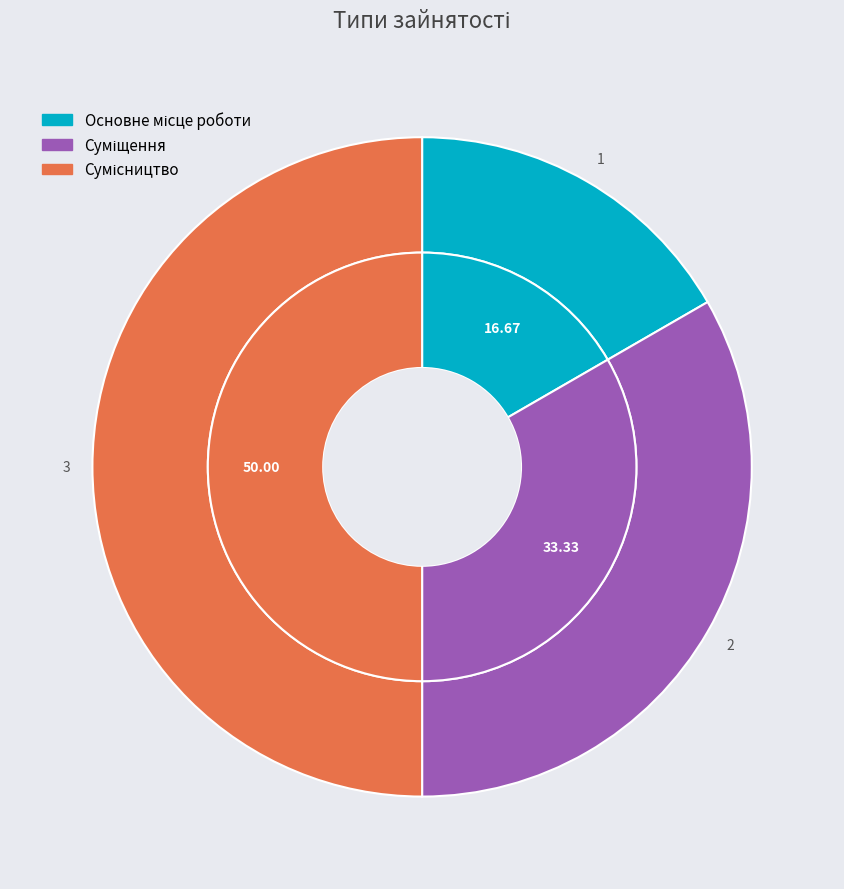

The Основне місце роботи slice represents 17% of the pie. True or false?

True